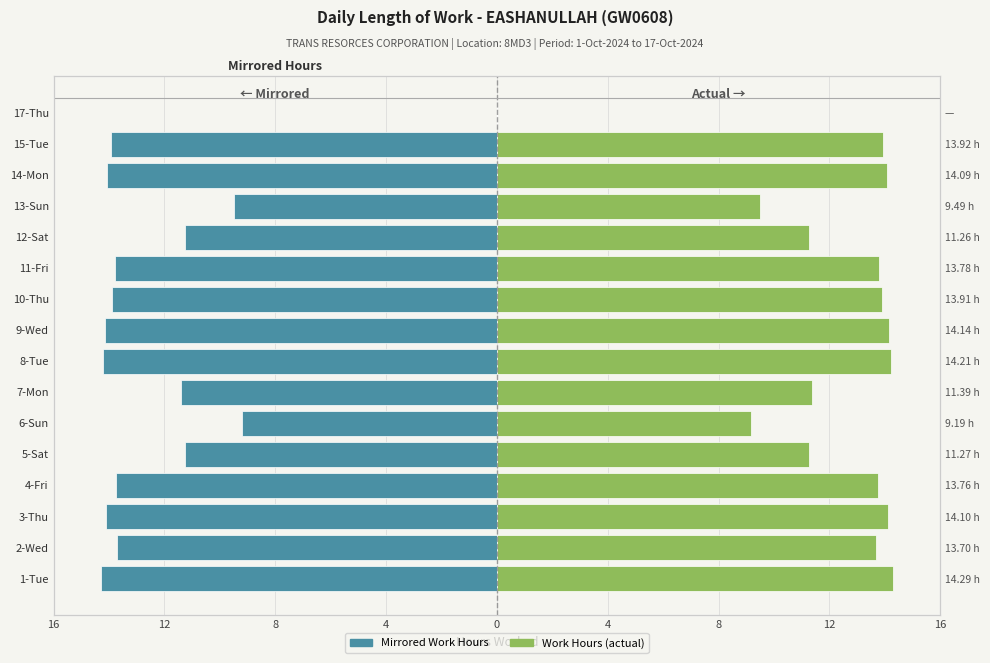

How many categories are shown in the chart?

16